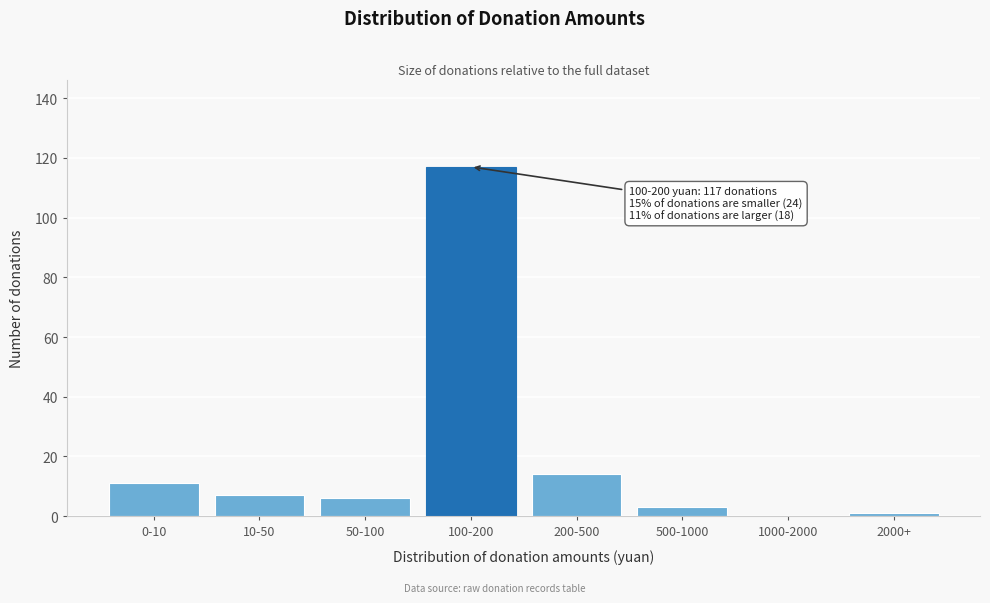

Reading right to left, transcribe all the data shown in this chart.

2000+=1	1000-2000=0	500-1000=3	200-500=14	100-200=117	50-100=6	10-50=7	0-10=11